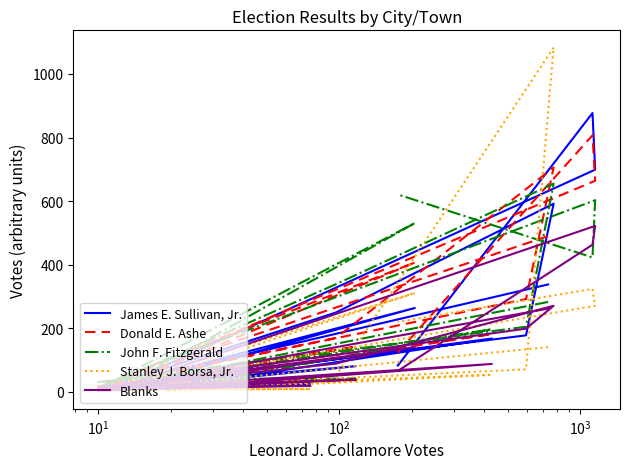

What is the minimum value shown in the chart?

1